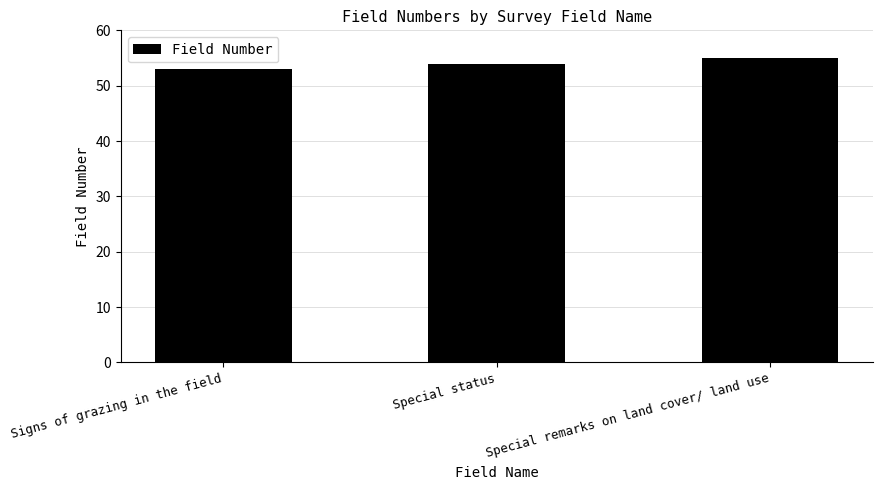

Are the bars horizontal?

No